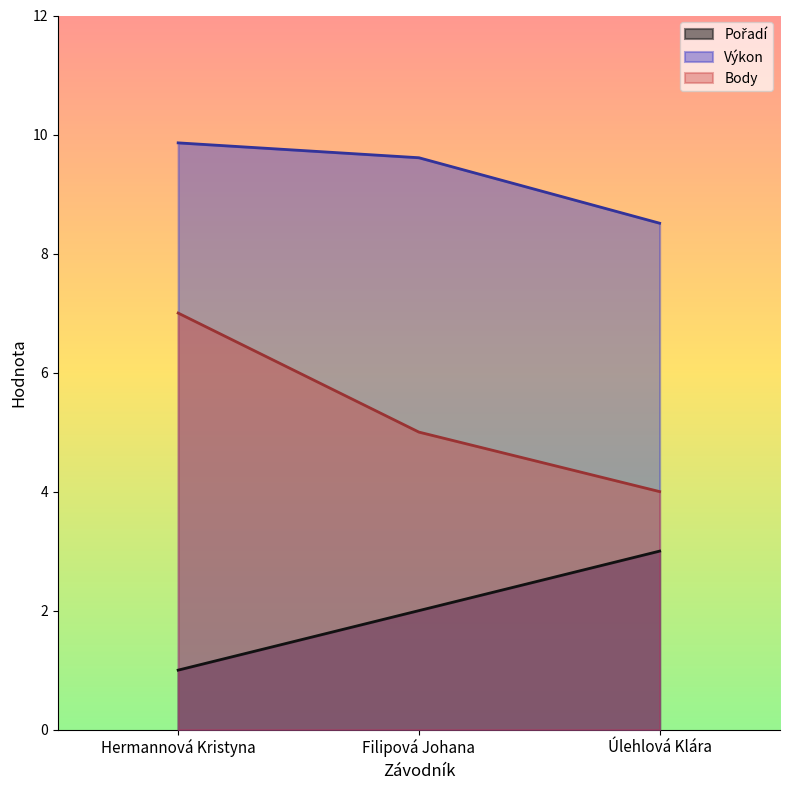

What is the spread (max minus min) of values at Hermannová Kristyna?

8.9